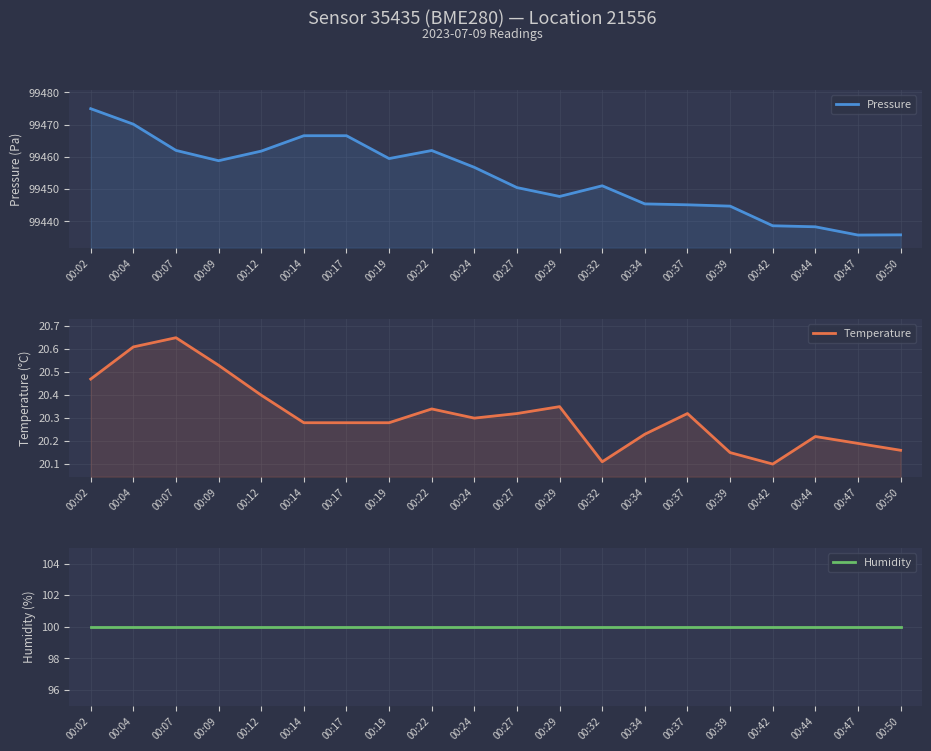

At which label is Temperature closest to 20?

00:42